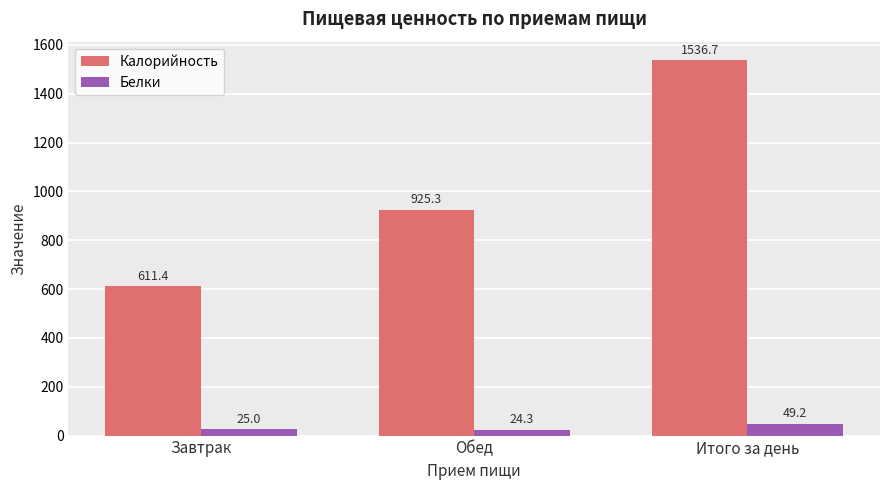

Which series has the largest total across all categories?

Калорийность